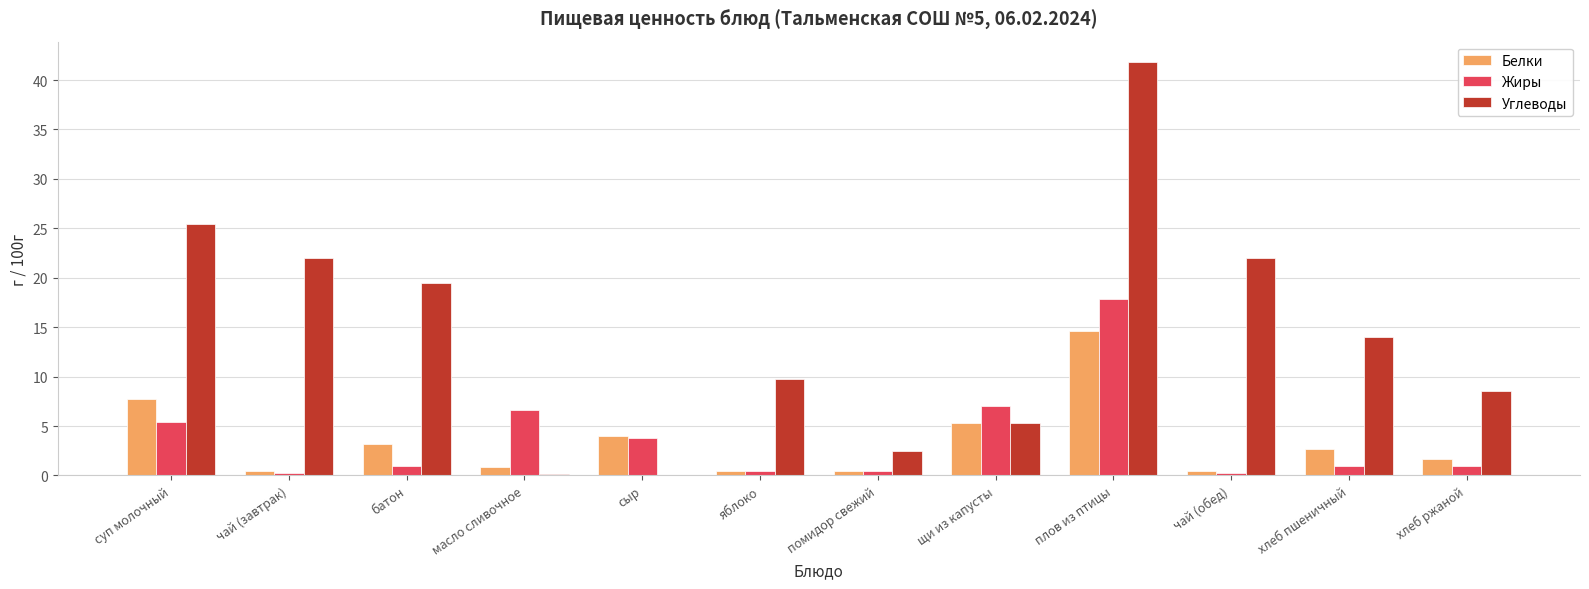

At which category does the chart reach its peak across all series?

плов из птицы